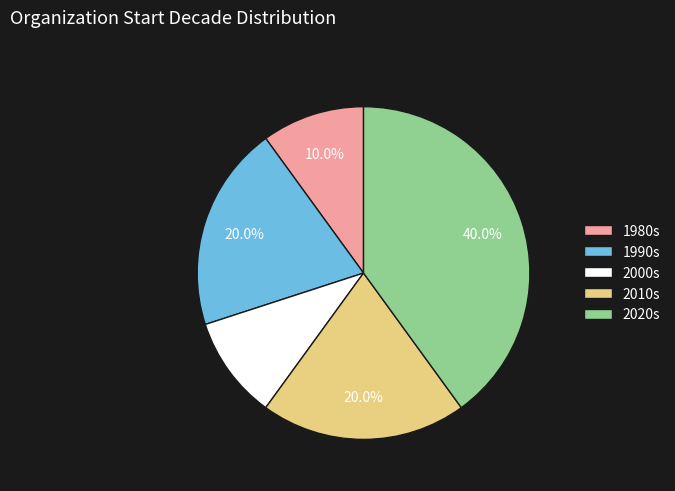

What is the largest slice in the pie chart?

2020s